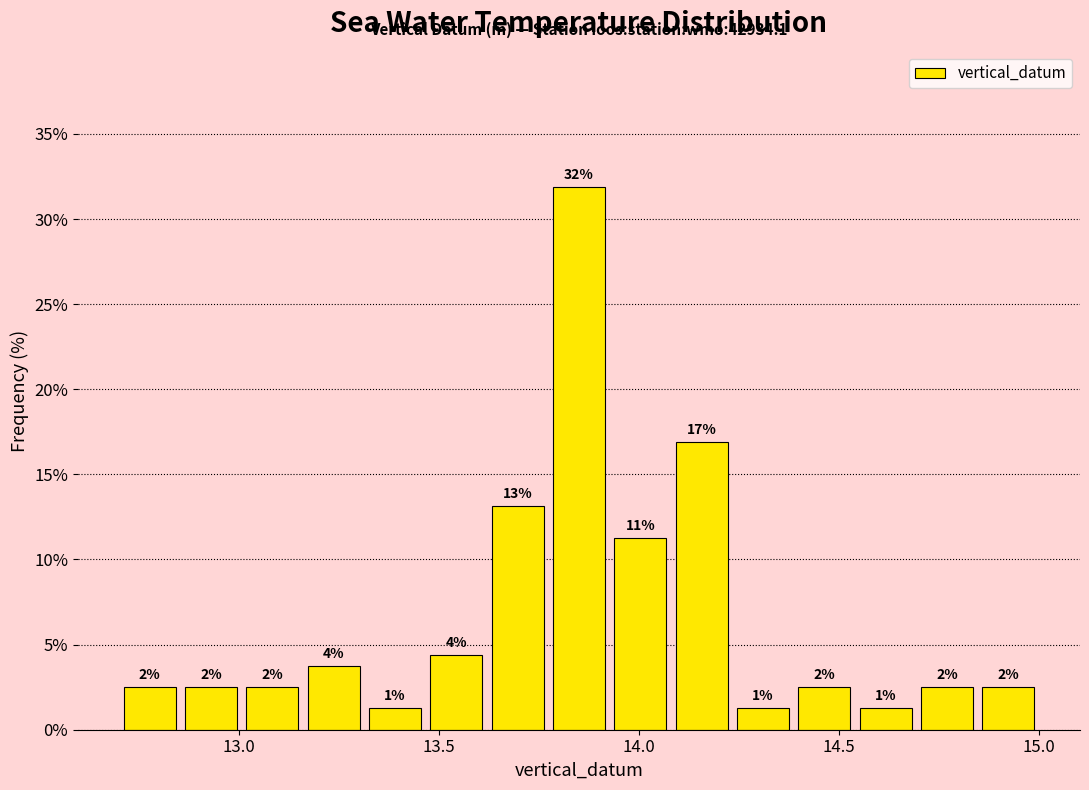

Read against the x-axis, roughly where is the centre of the tallest bar?

13.85